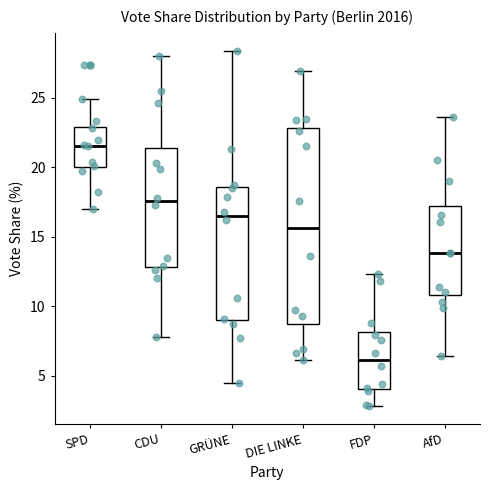

Which box's median line is the lowest?

FDP